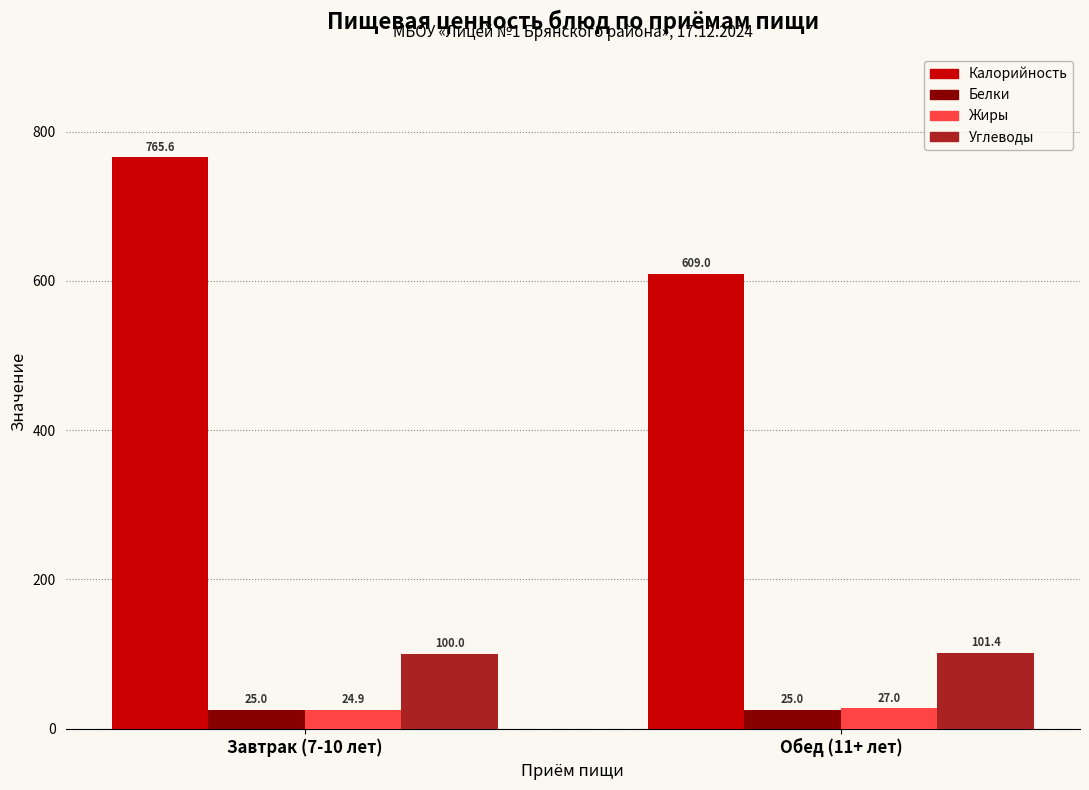

Rank the series by their maximum value, from lowest to highest.

Белки, Жиры, Углеводы, Калорийность